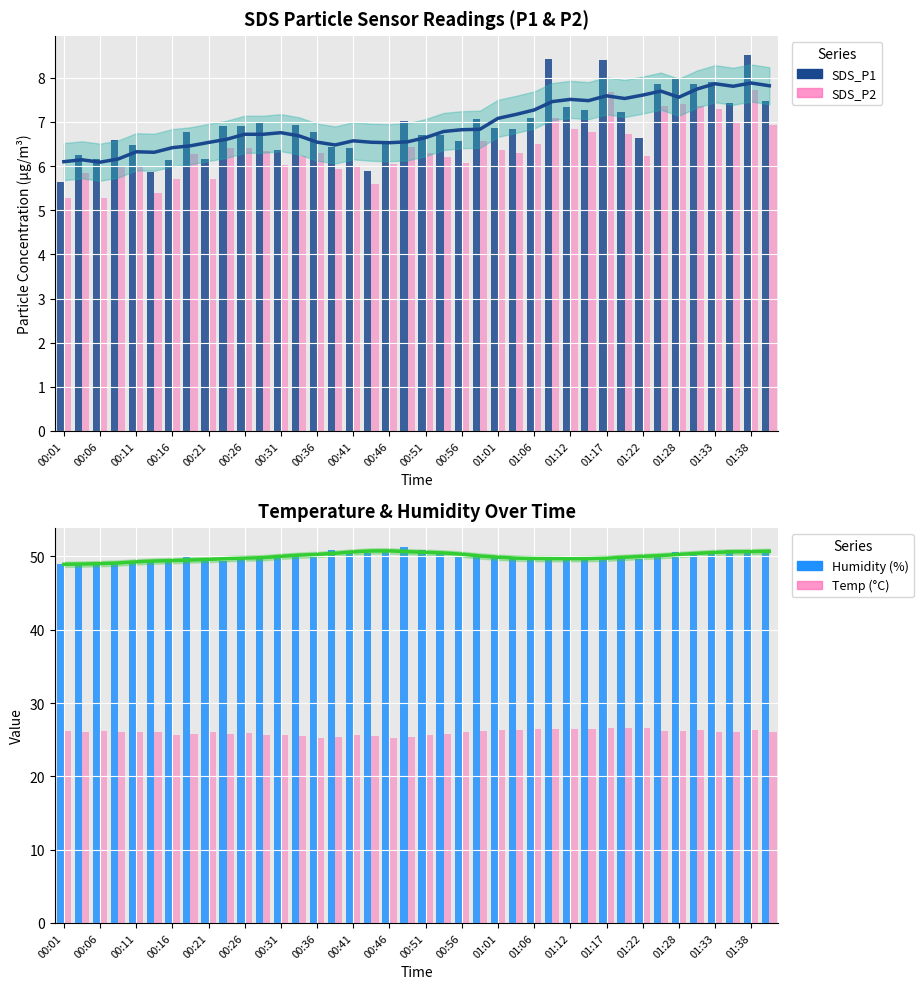

Rank the series at 00:51 from lowest to highest value.

SDS_P2, SDS_P1, Temp (°C), Humidity (%)